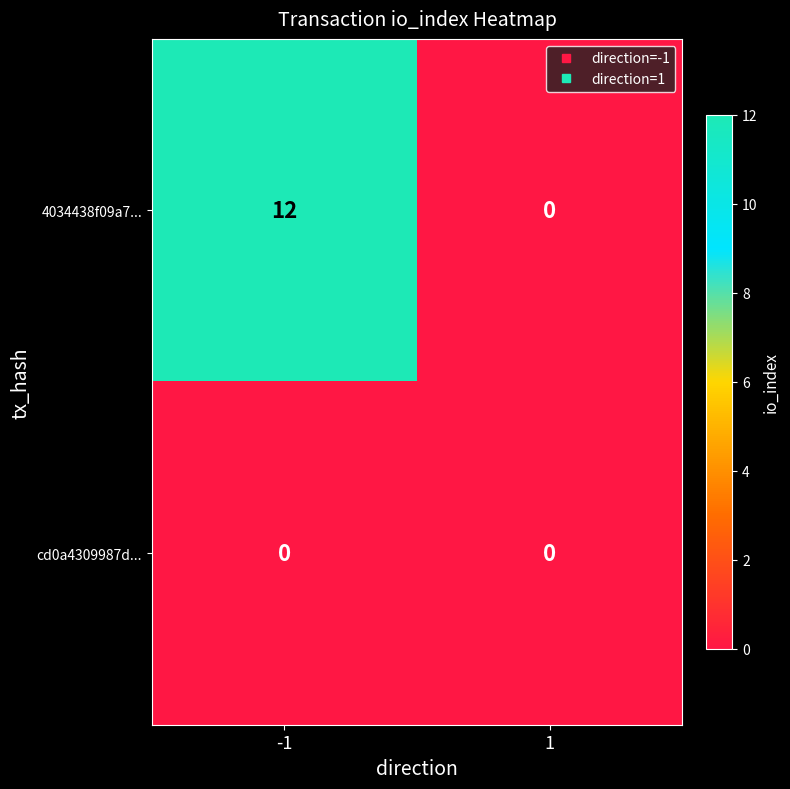

What is the maximum value for 4034438f09a7...?

12